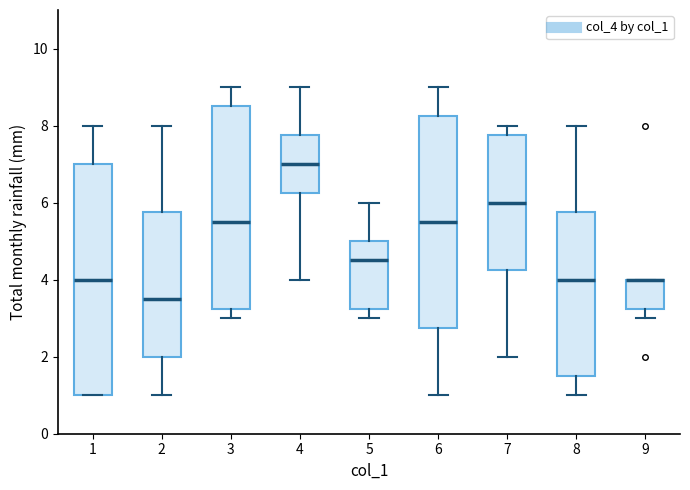

Where does the lower whisker of the box at x = 8 end on the y-axis? The values are not printed on the chart, so give them approximately, as read against the axis.

1.0